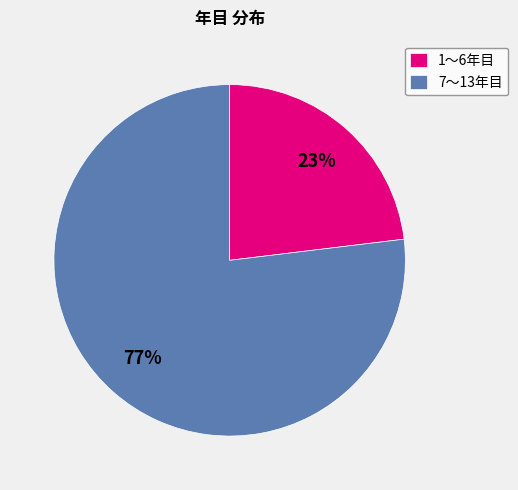

Approximately how many times larger is the value at 7〜13年目 compared to 1〜6年目?

3.3